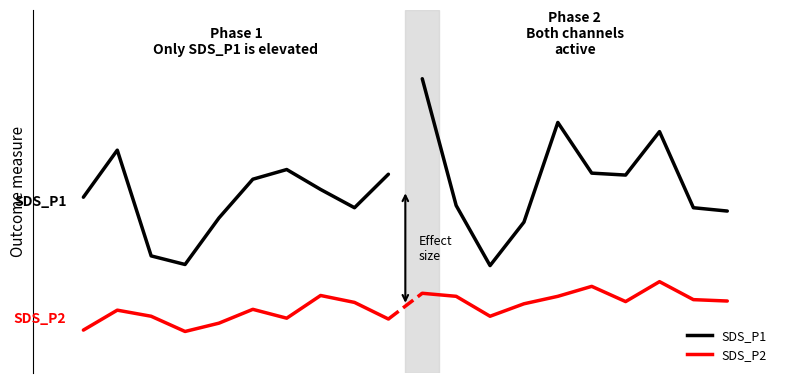

Between 7 and 9, which is larger?

9